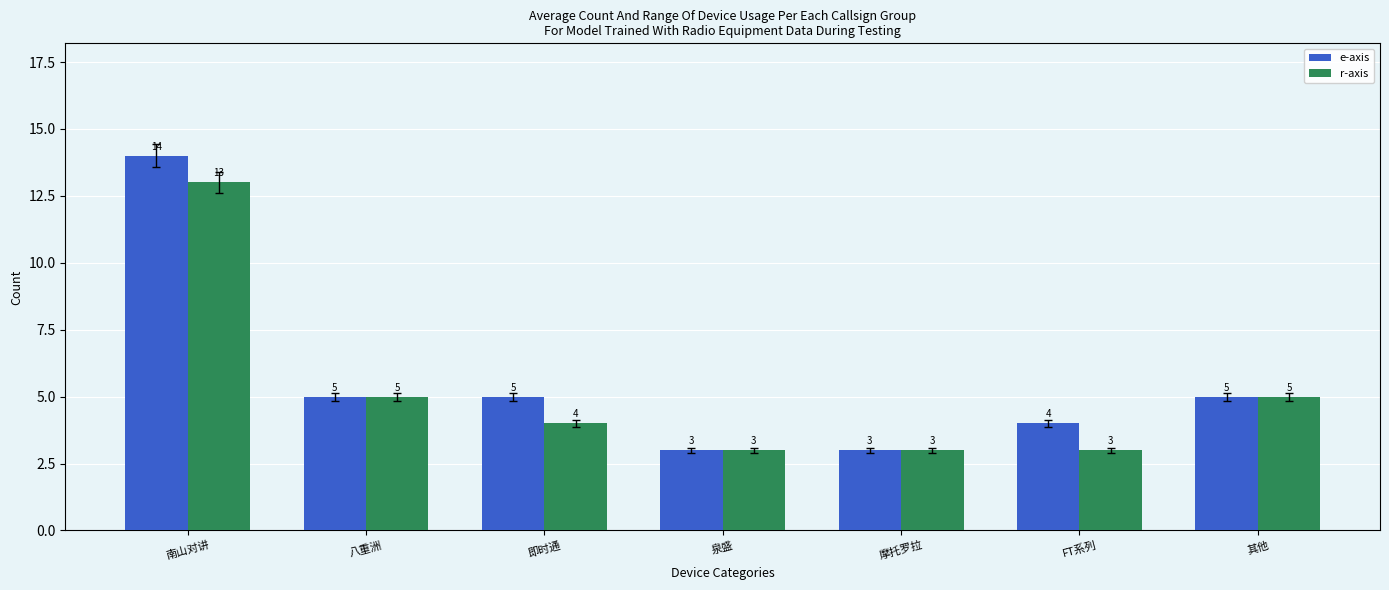

What position from the right is 摩托罗拉?

3